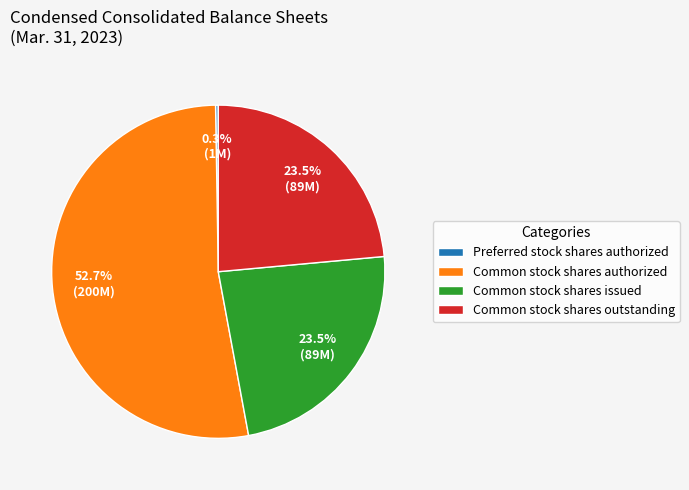

Which category accounts for the majority?

Common stock shares authorized